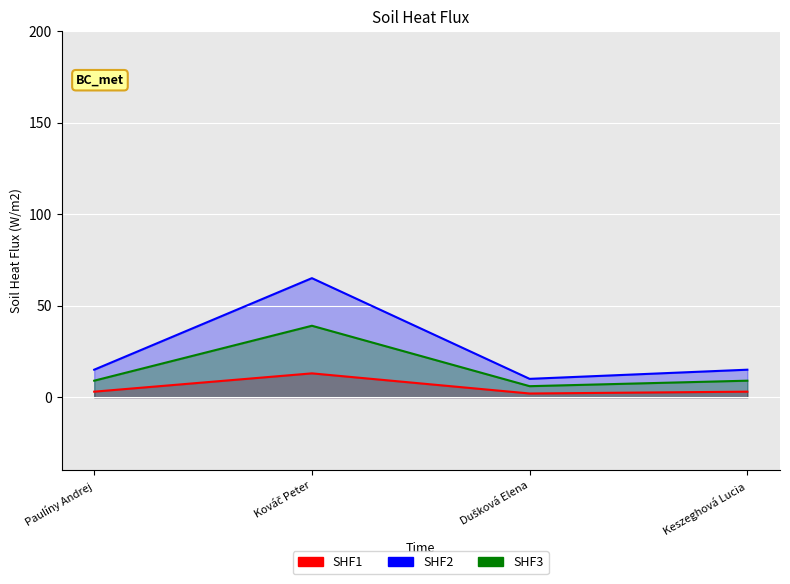

How many interior local peaks (higher than both neighbors) does the data have?

1